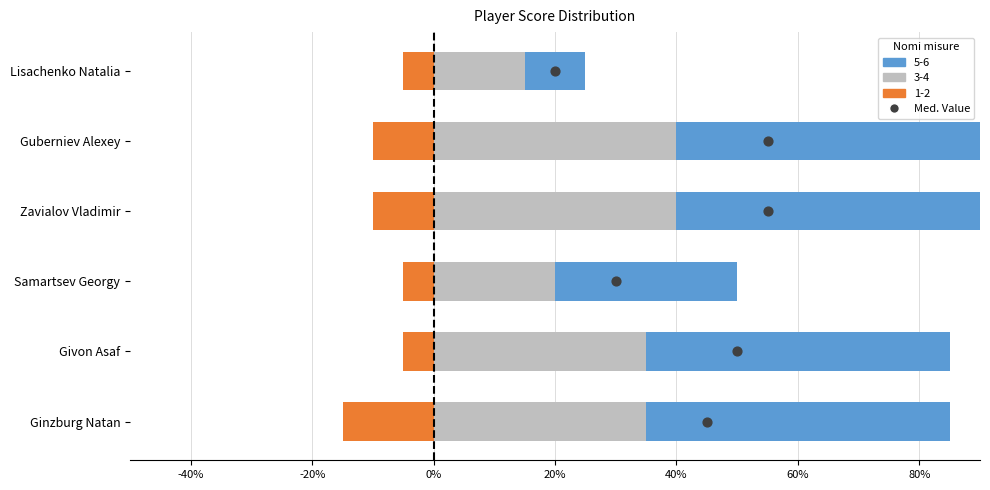

At how many categories does at least one series exceed 0?

6